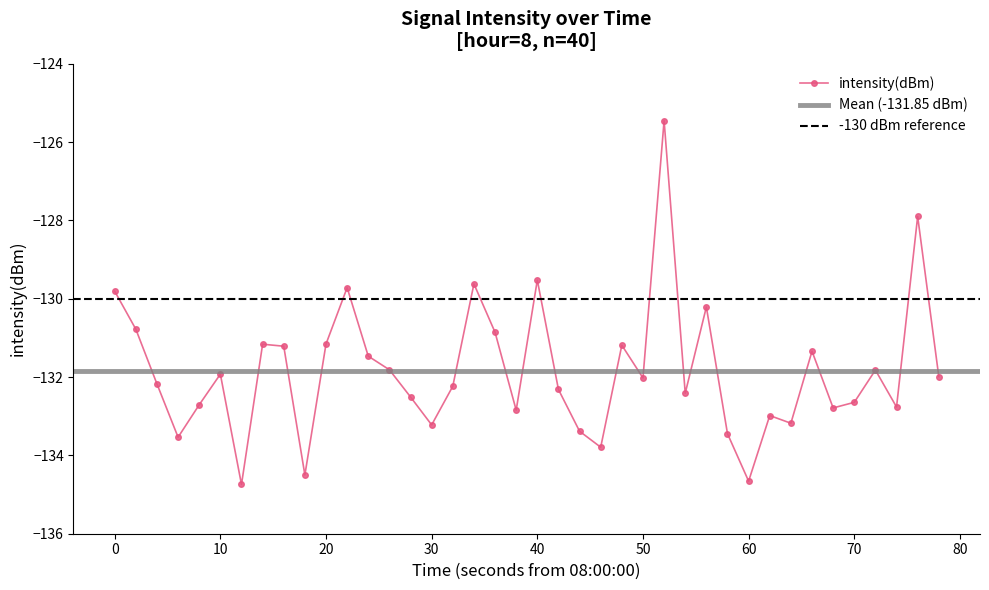

True or false: intensity(dBm) has more than 1 points higher than both neighbors.

True